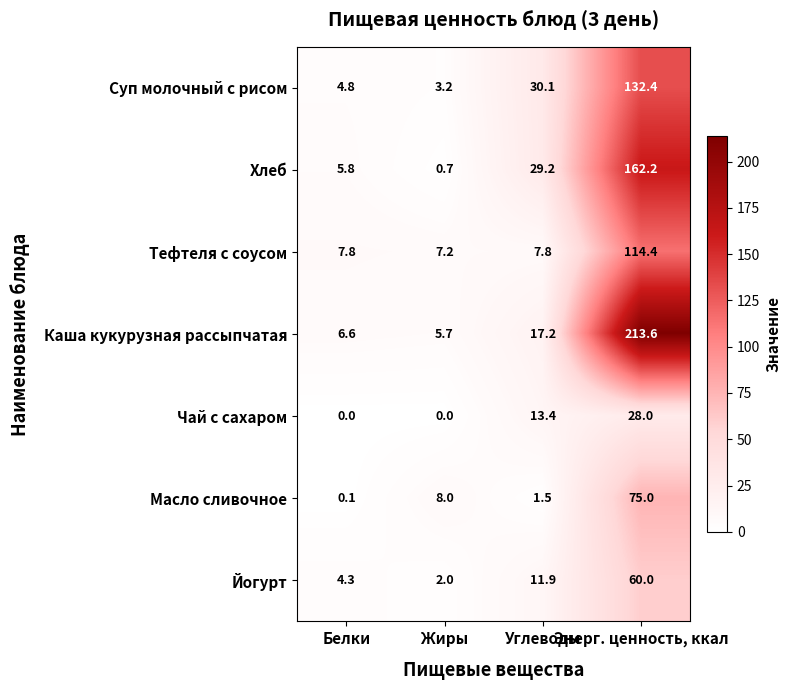

Which series has the widest spread of values?

Каша кукурузная рассыпчатая